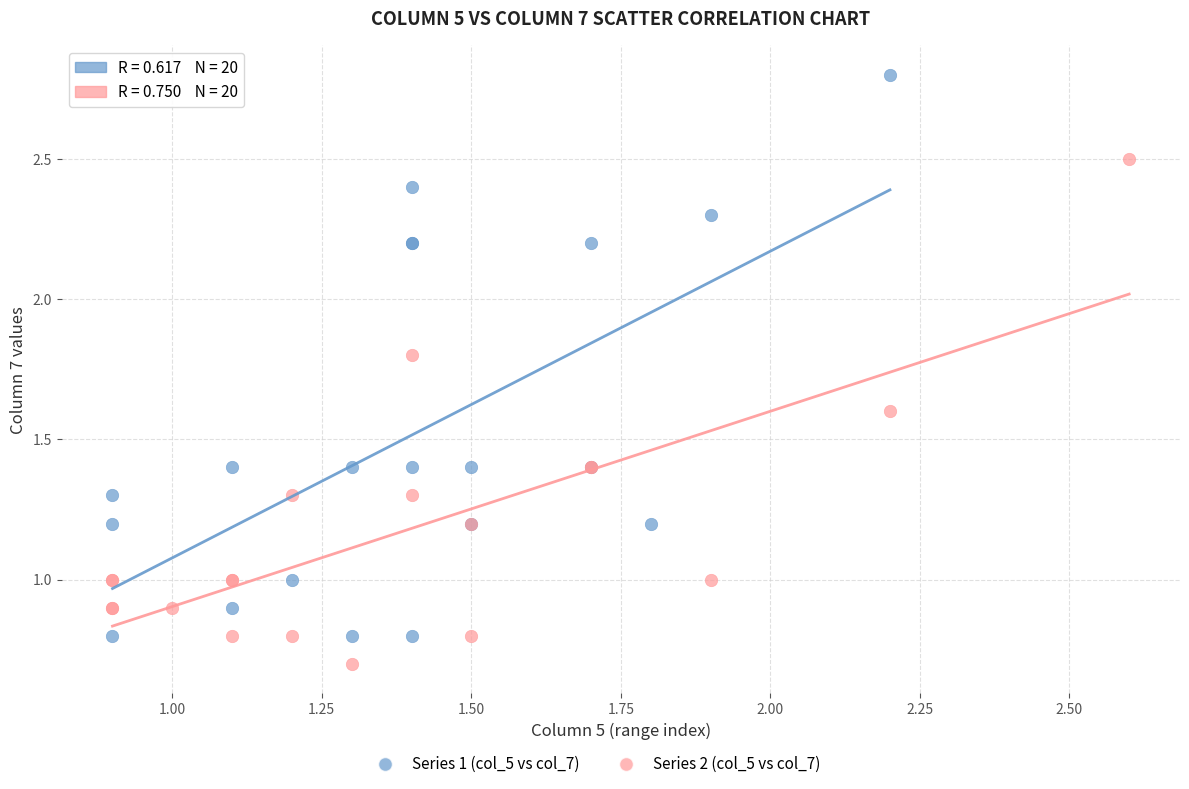

Which series contains the lowest Y value?

Series 2 (col_5 vs col_7)